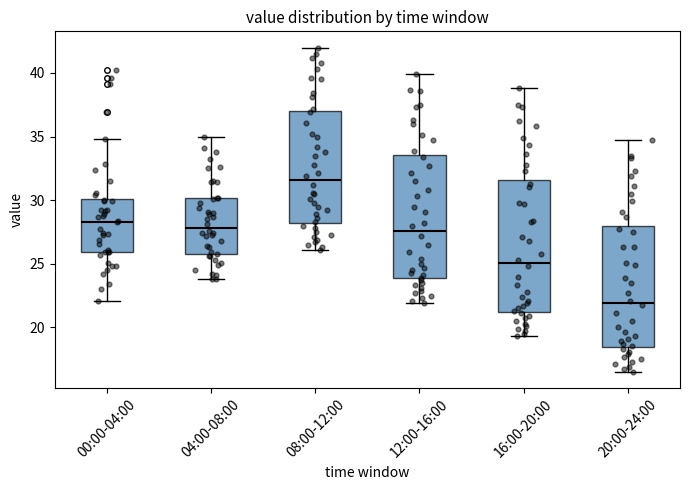

Where does the median line of the box for 08:00-12:00 sit on the y-axis? The values are not printed on the chart, so give them approximately, as read against the axis.

31.5